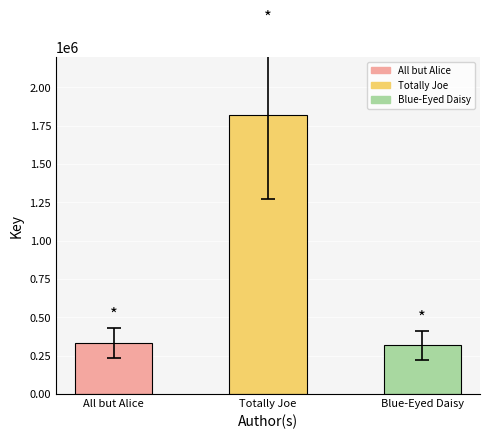

At which label is the value closest to 1068542?

All but Alice